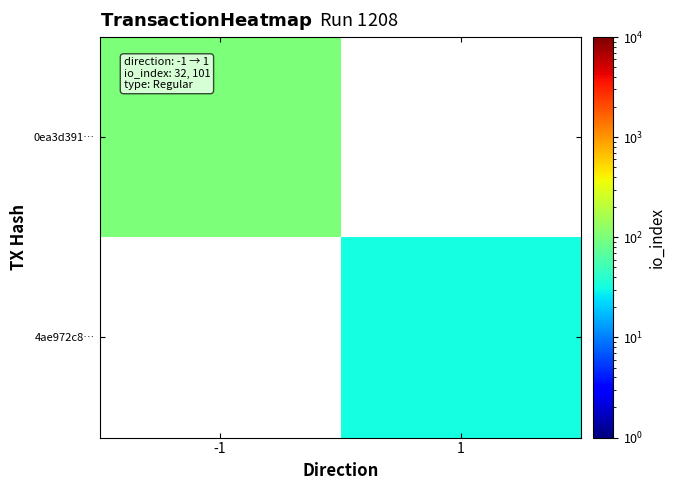

What is the minimum value shown in the chart?

32.0